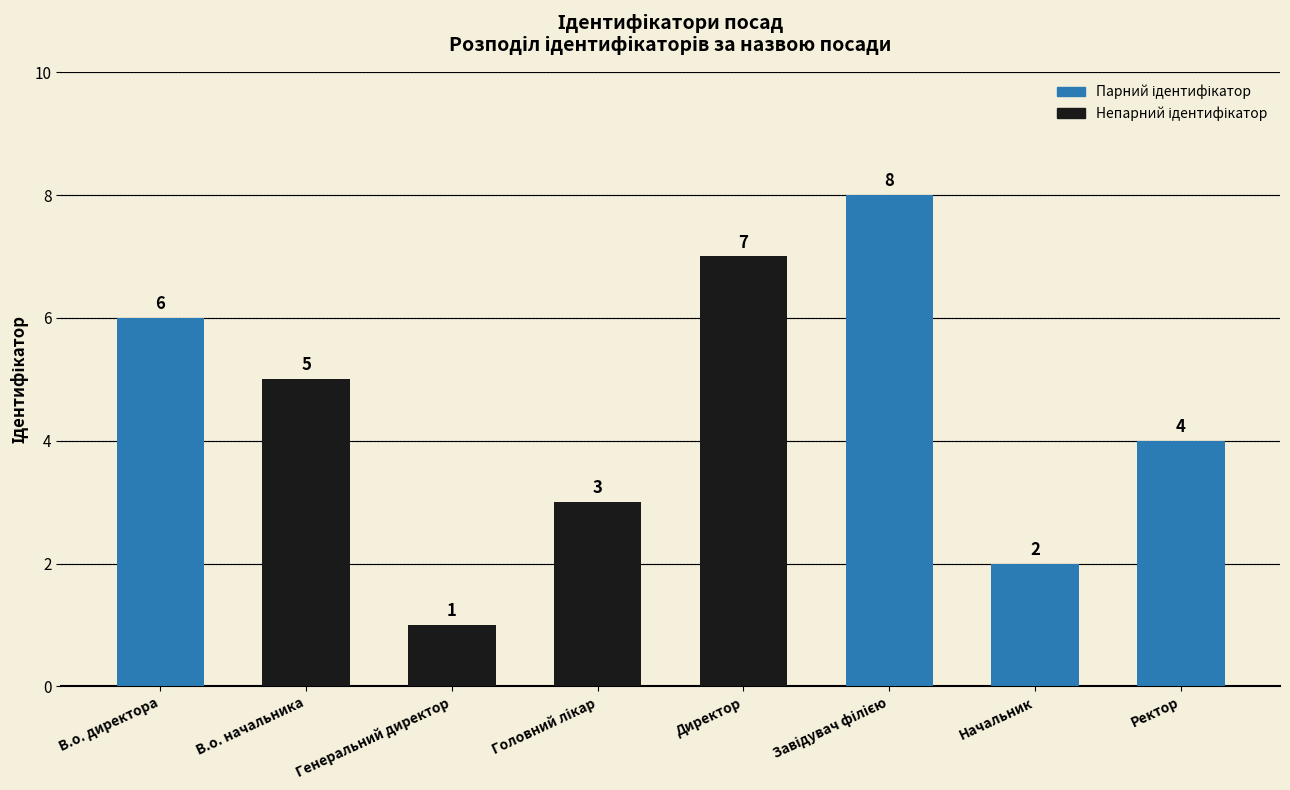

Approximately how many times larger is the value at Ректор compared to В.о. начальника?

0.8